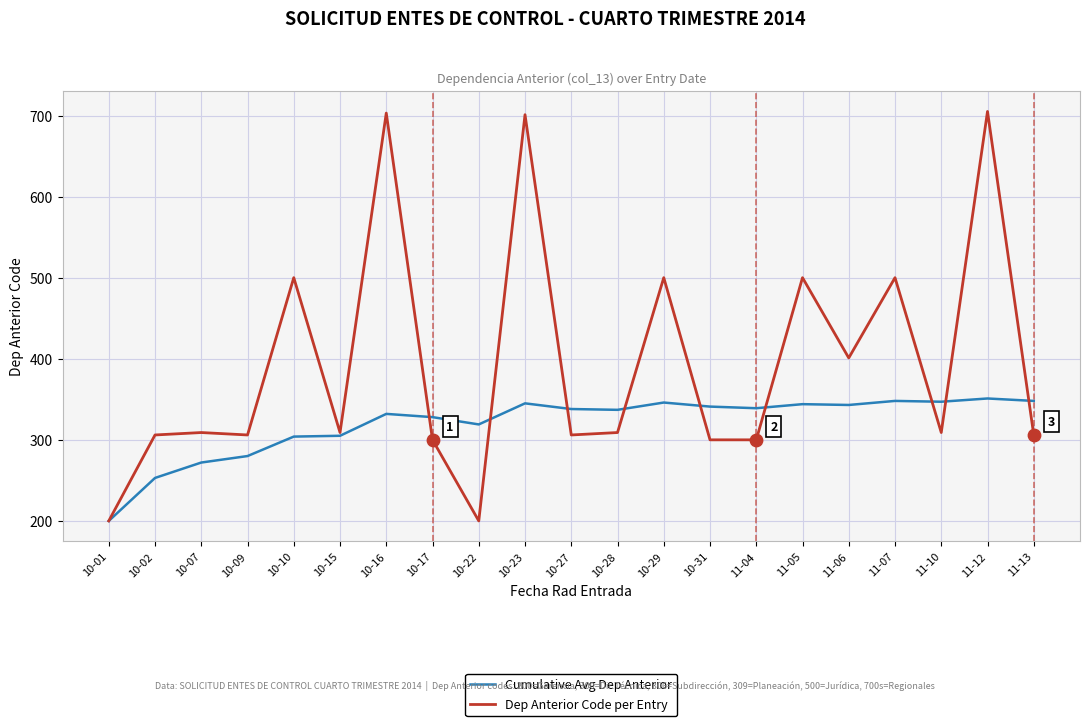

Which series has the largest total across all categories?

Dep Anterior Code per Entry